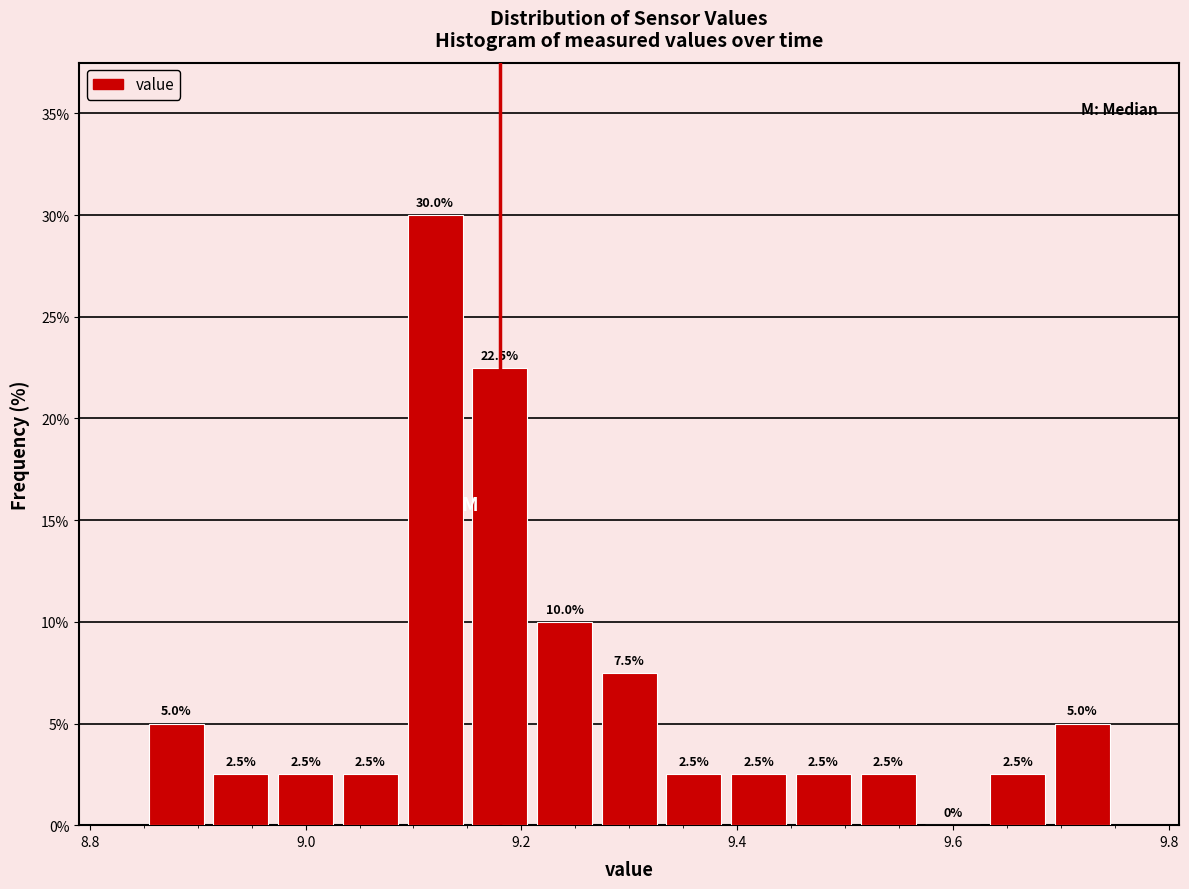

Read against the x-axis, roughly where is the centre of the tallest bar?

9.12